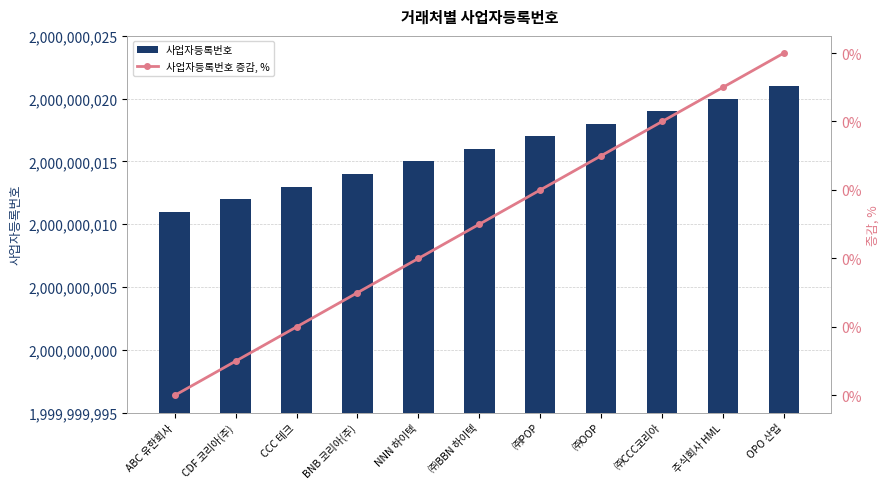

Is the value of 사업자등록번호 증감, % at 주식회사 HML greater than the value of 사업자등록번호 at CDF 코리아(주)?

No